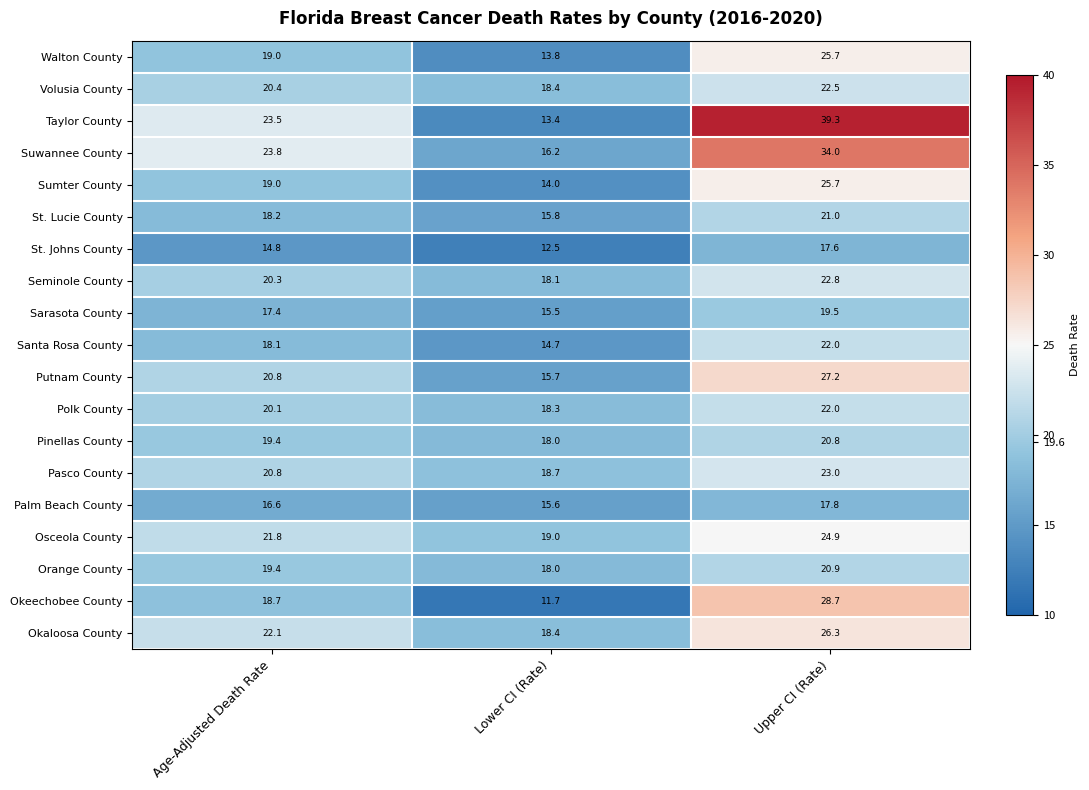

What is the spread (max minus min) of values at Upper CI (Rate)?

21.7